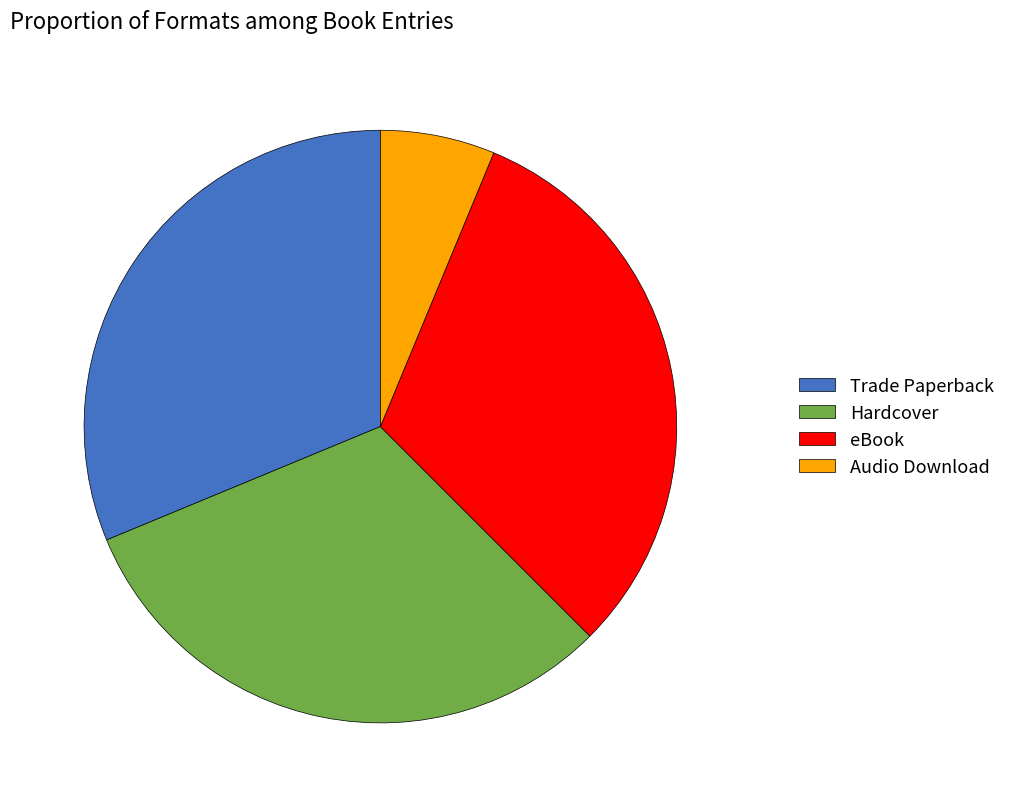

Which slice is the smallest?

Audio Download